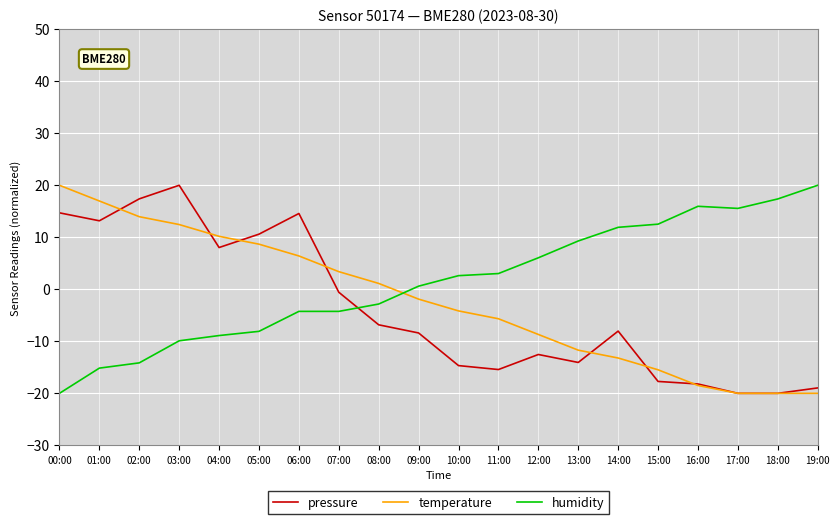

Is the value of pressure at 10:00 greater than the value of temperature at 04:00?

No